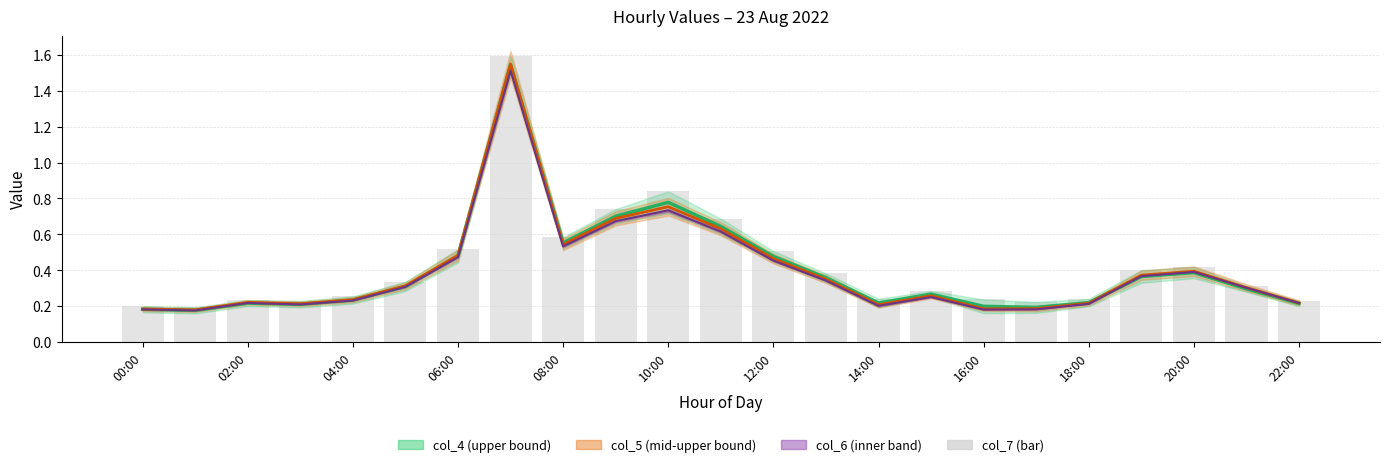

Which series has the largest range (max minus min)?

col_7 (bar)